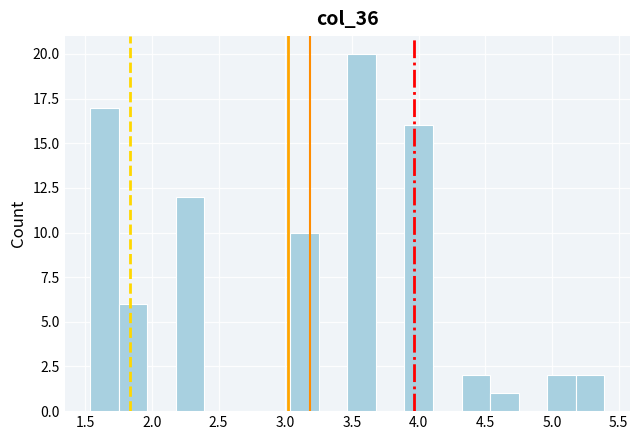

Reading left to right, list every bar in this chart as the range it spans on the x-axis followed by its height. Neither the bar edges nor the heights are printed on the chart, so give them approximately, as read against the axes.

1.55 to 1.75: 17
1.75 to 1.95: 6
1.95 to 2.20: 0
2.20 to 2.40: 12
2.40 to 2.60: 0
2.60 to 2.80: 0
2.80 to 3.05: 0
3.05 to 3.25: 10
3.25 to 3.45: 0
3.45 to 3.70: 20
3.70 to 3.90: 0
3.90 to 4.10: 16
4.10 to 4.30: 0
4.30 to 4.55: 2
4.55 to 4.75: 1
4.75 to 4.95: 0
4.95 to 5.20: 2
5.20 to 5.40: 2